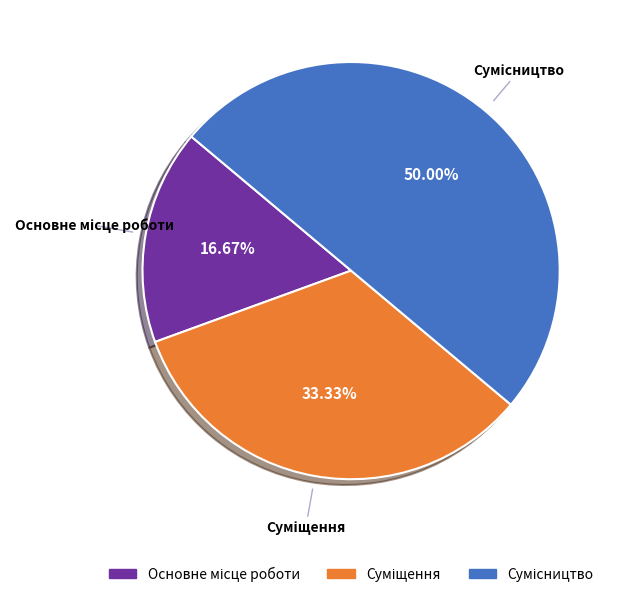

How many slices are in this pie chart?

3